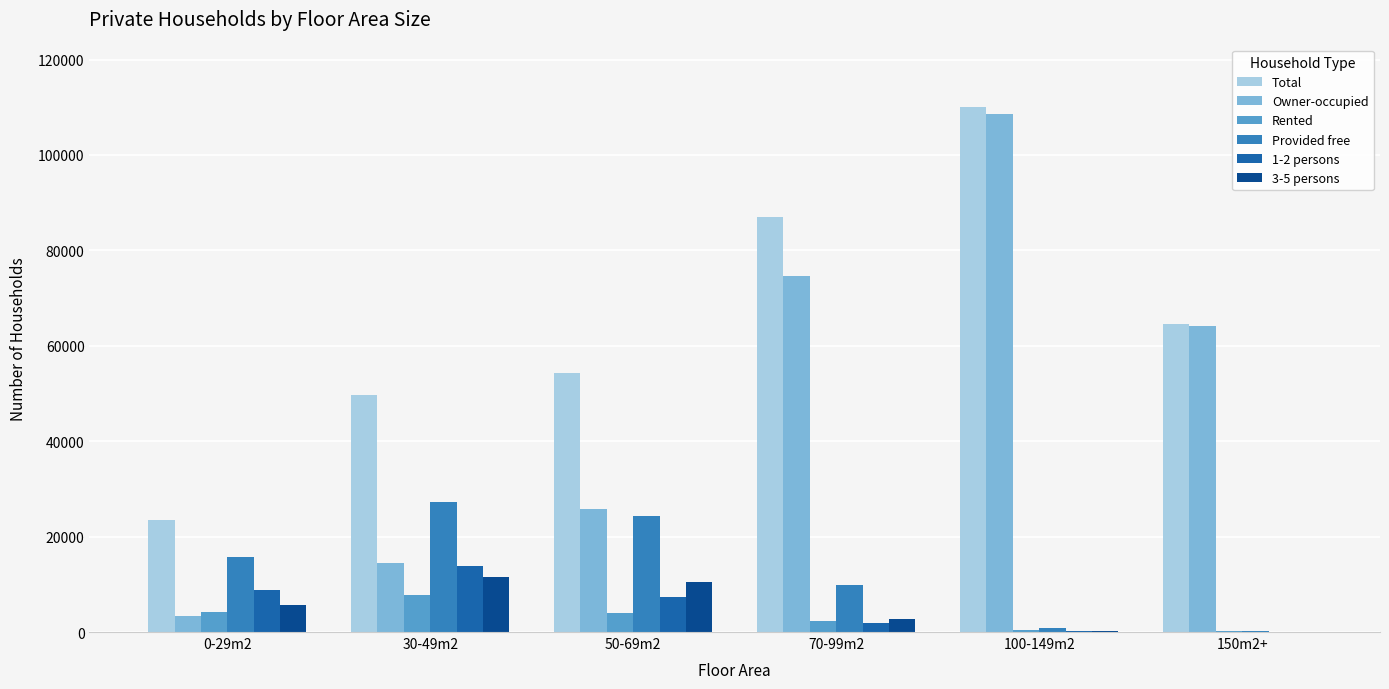

What is the approximate value of 1-2 persons at 30-49m2?

13771